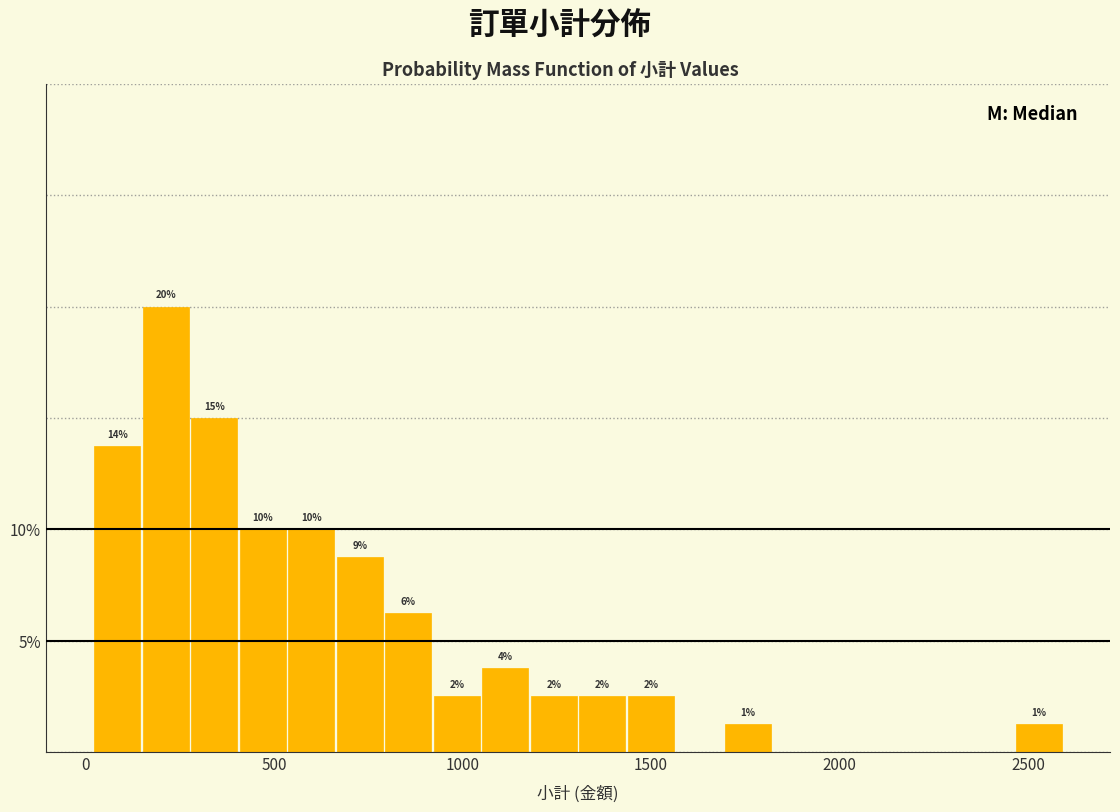

Read against the x-axis, roughly where is the centre of the tallest bar?

200